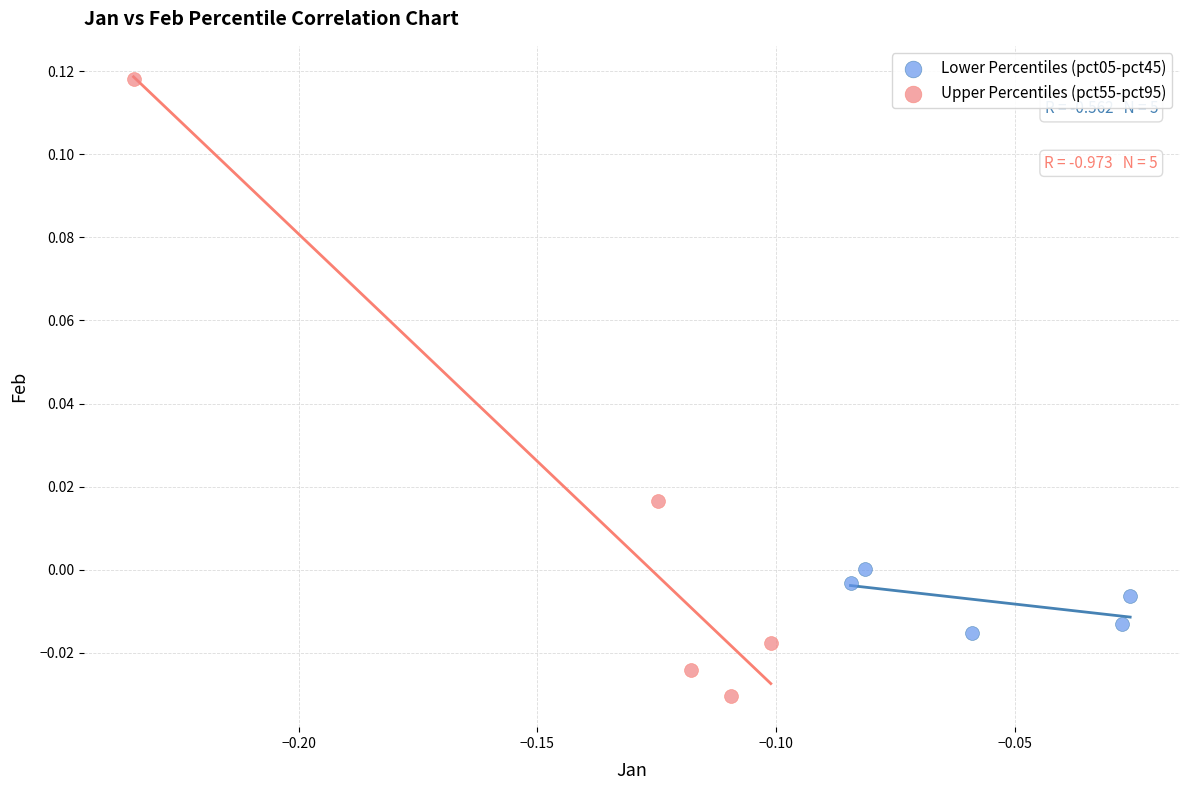

Which series contains the highest Y value?

Upper Percentiles (pct55-pct95)